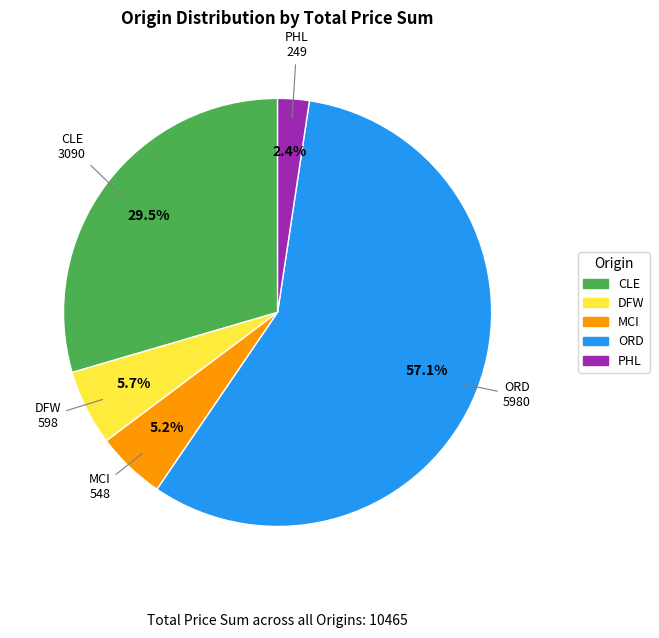

Approximately how many times larger is the value at MCI compared to PHL?

2.2